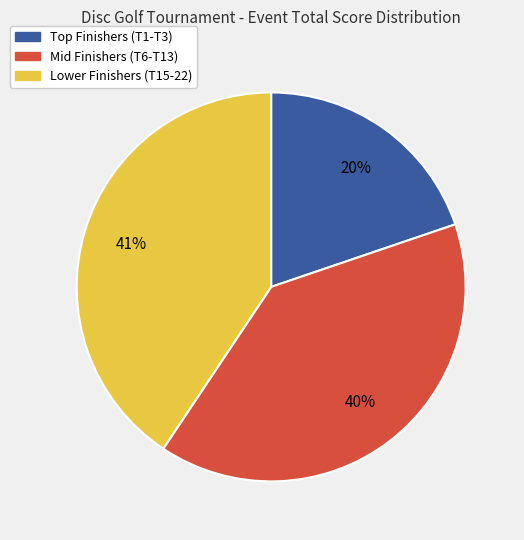

To the nearest percent, what is the average slice percentage?

33%